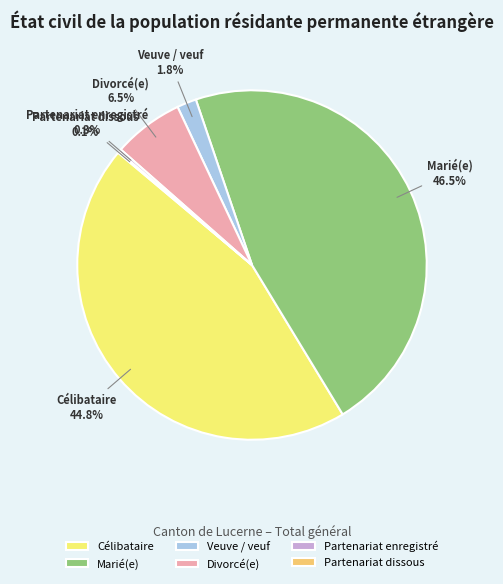

Between Divorcé(e) and Célibataire, which is larger?

Célibataire